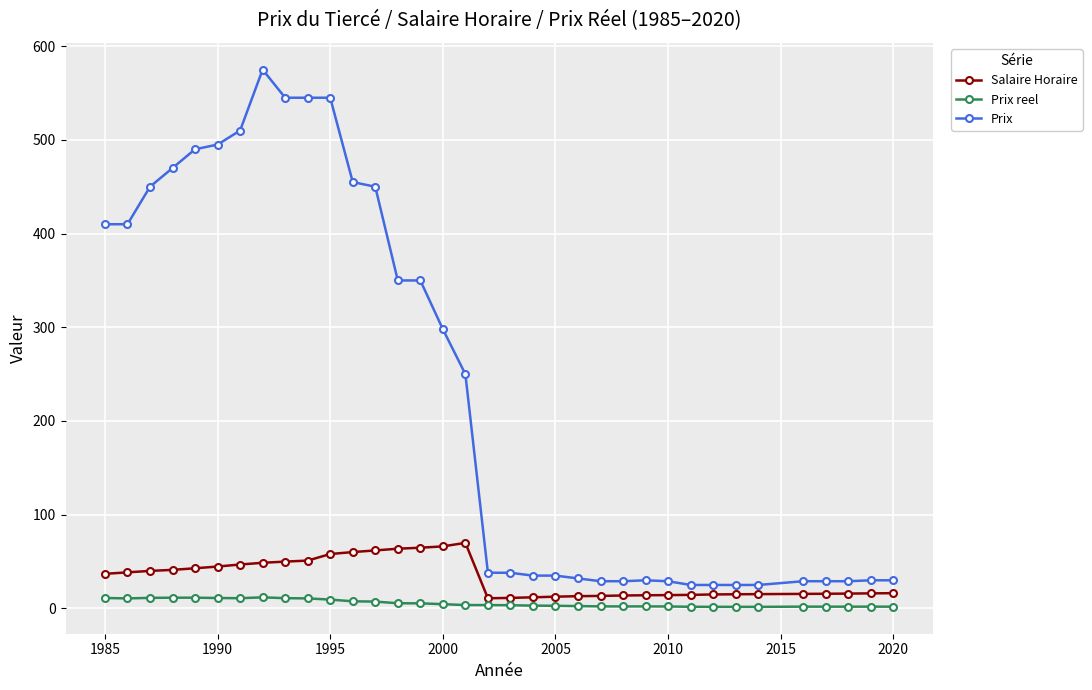

In Salaire Horaire, how many points are lower than both neighbors (excluding endpoints)?

1